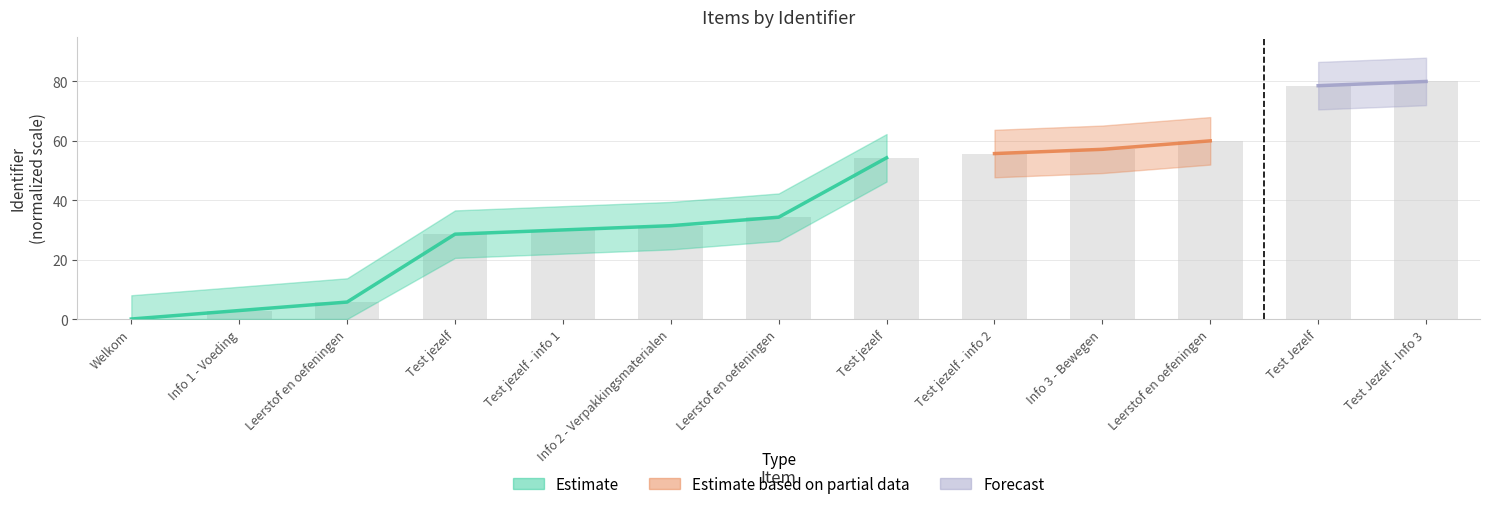

Does the chart contain stacked bars?

No